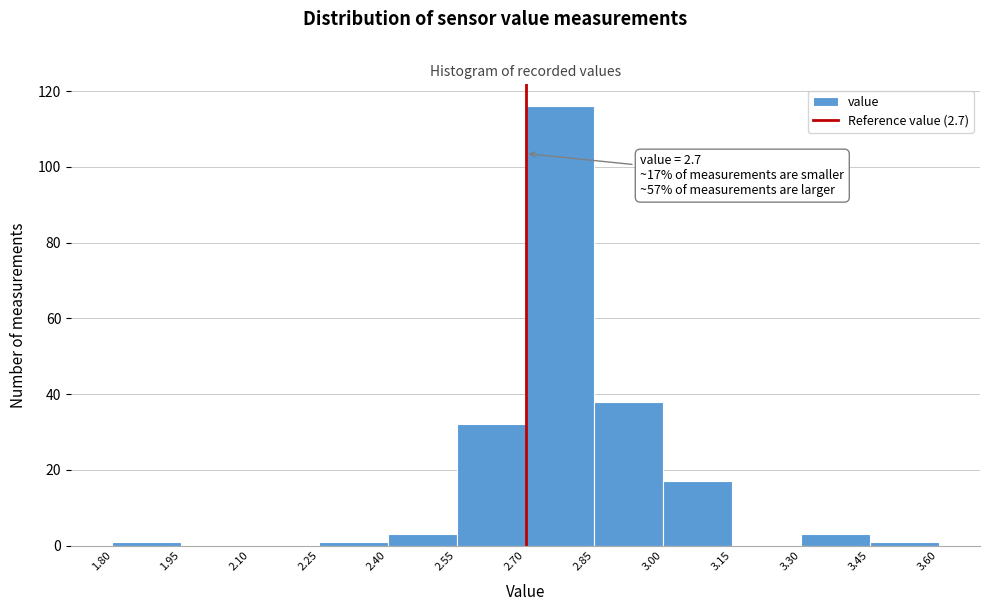

Which range on the x-axis has the tallest bar?

2.70 to 2.85